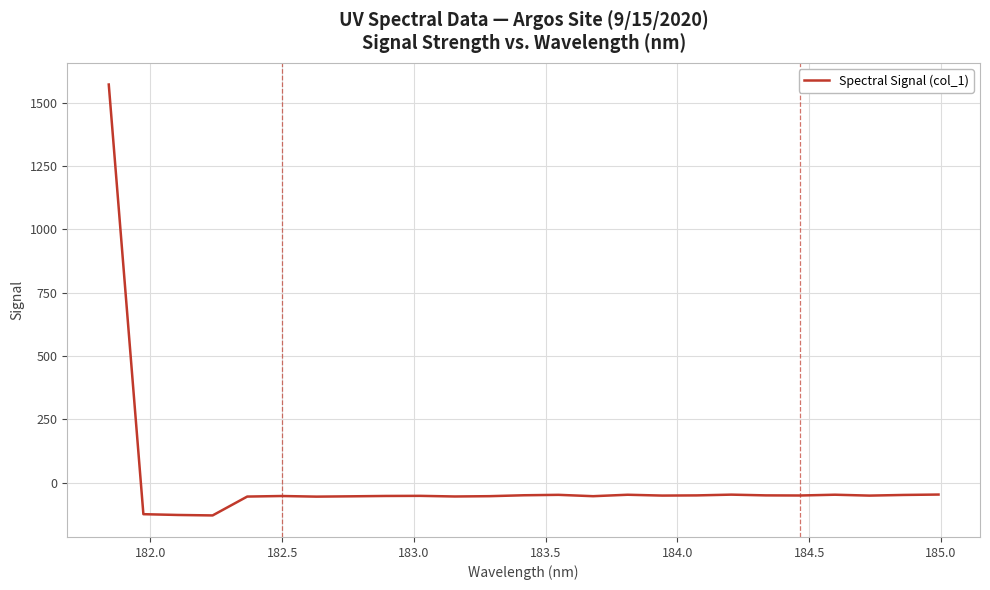

What is the minimum value shown in the chart?

-129.1